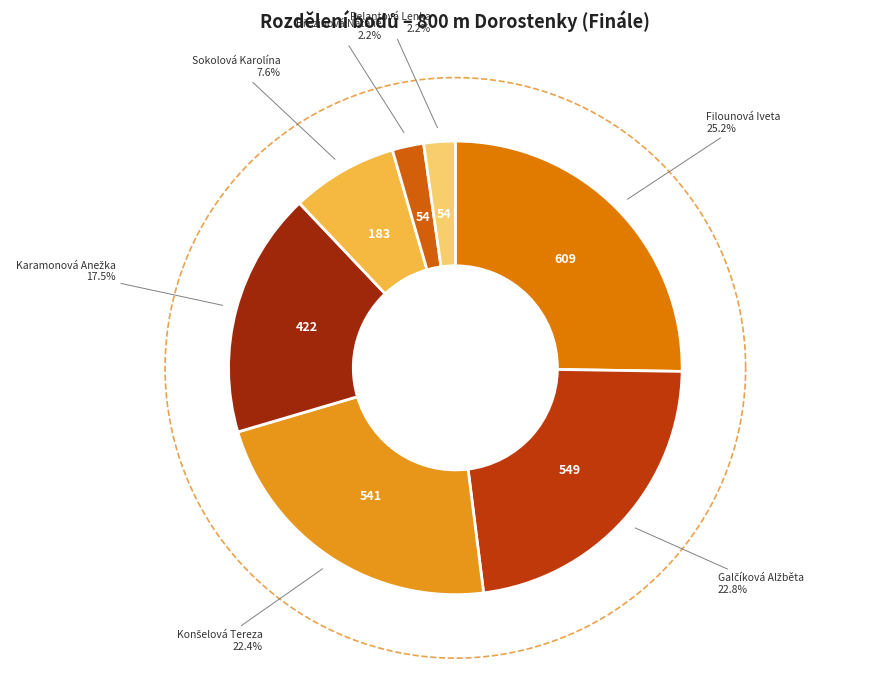

What is the largest slice in the pie chart?

Filounová Iveta